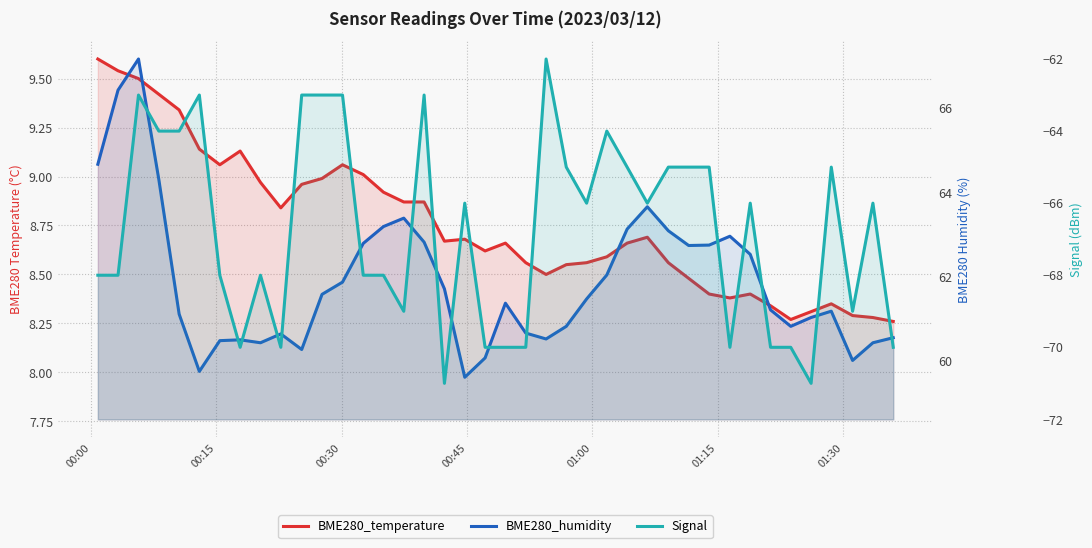

Count the number of data series in this chart.

3